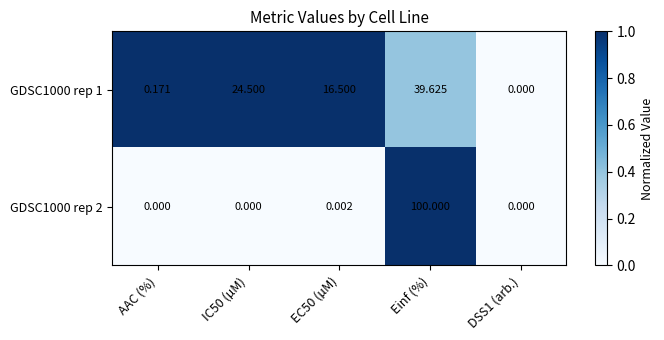

Which category has the highest value in the GDSC1000 rep 2 series?

Einf (%)